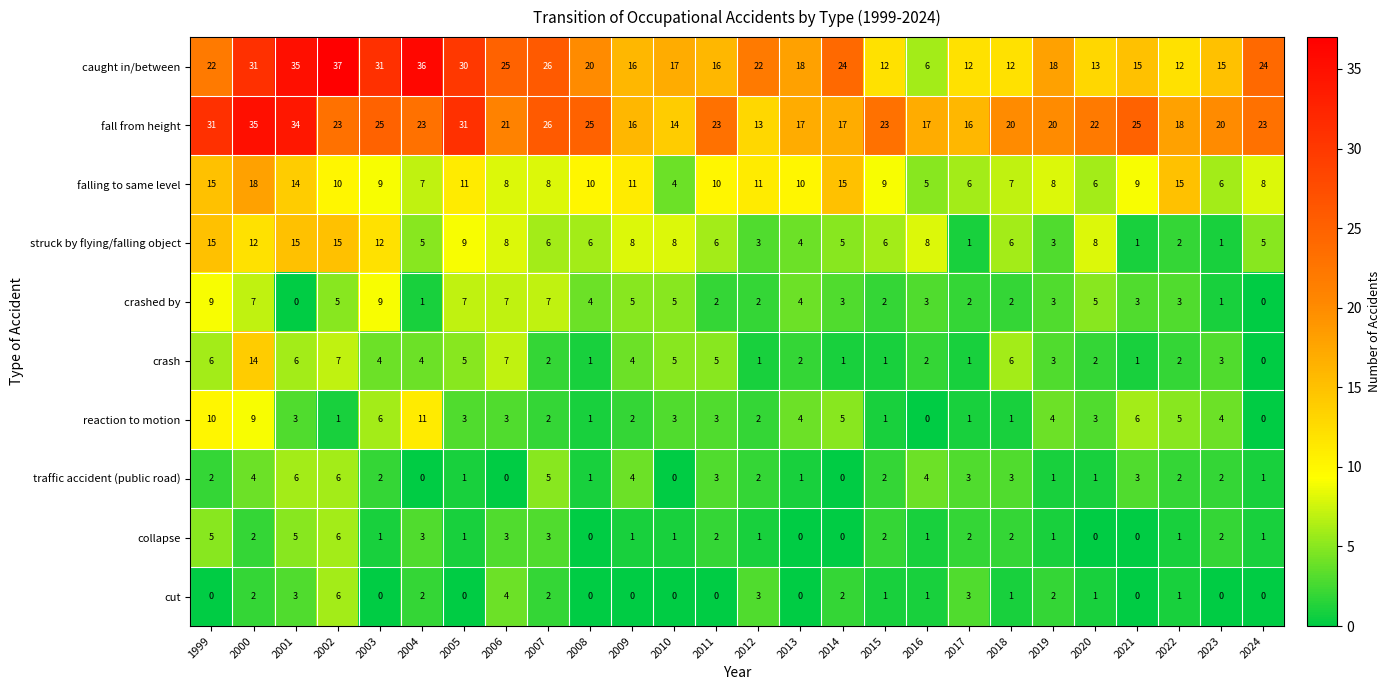

What is the greatest value displayed?

37